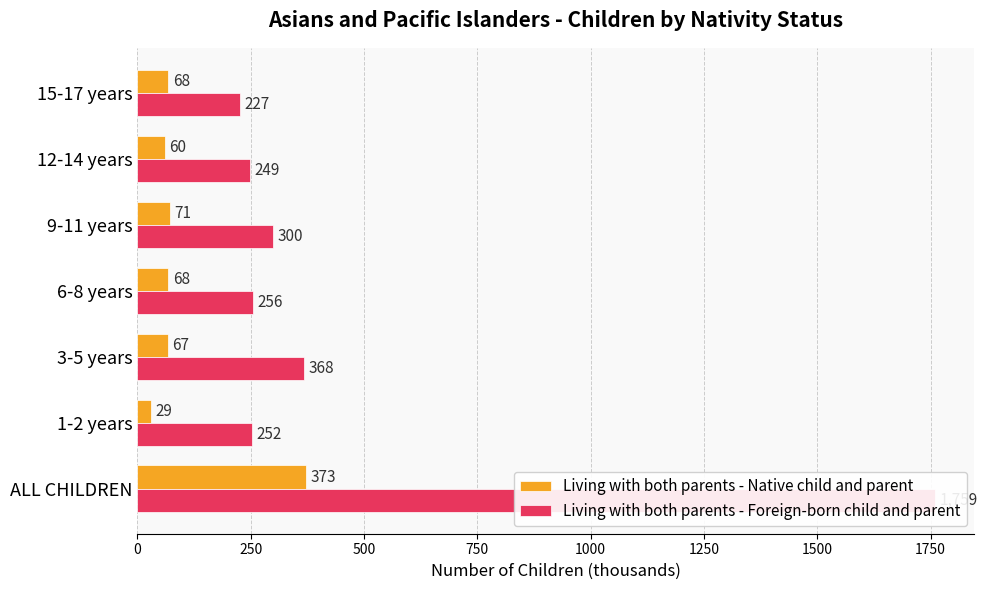

At how many categories does at least one series exceed 1374?

1